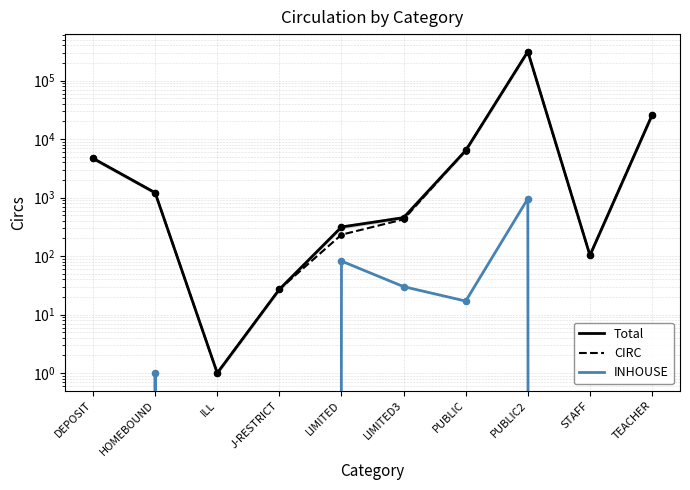

Is the value of Total at TEACHER greater than the value of INHOUSE at ILL?

Yes